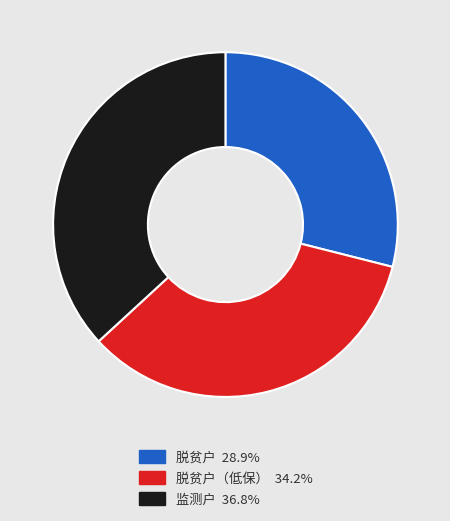

Is there any slice that represents more than half of the pie?

No